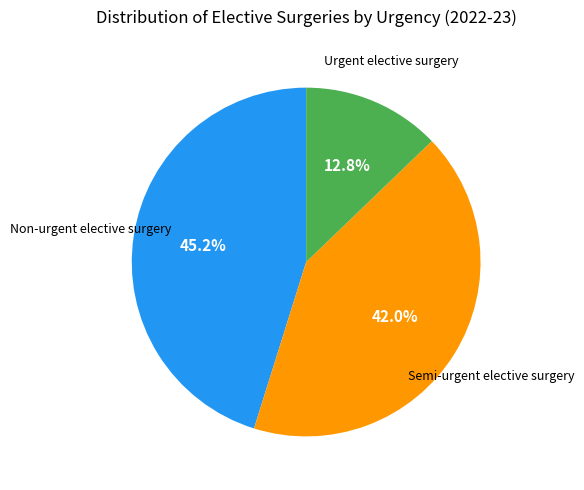

How many slices are in this pie chart?

3